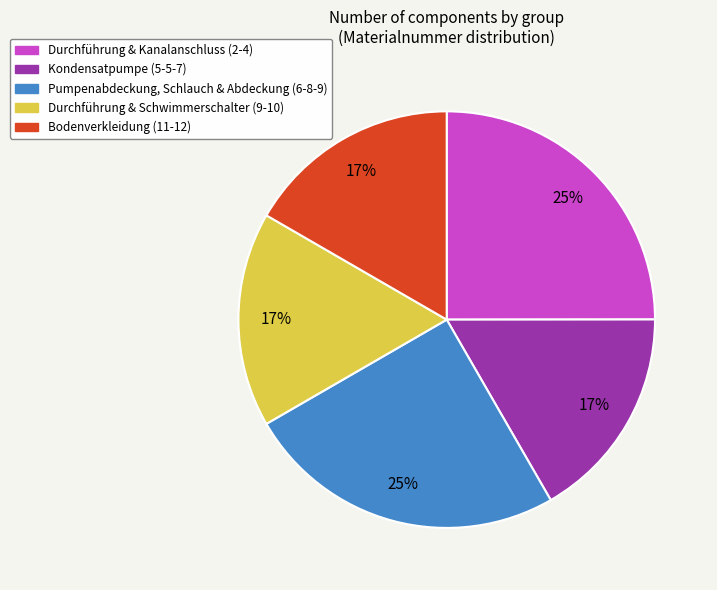

Is there a majority slice in this chart?

No